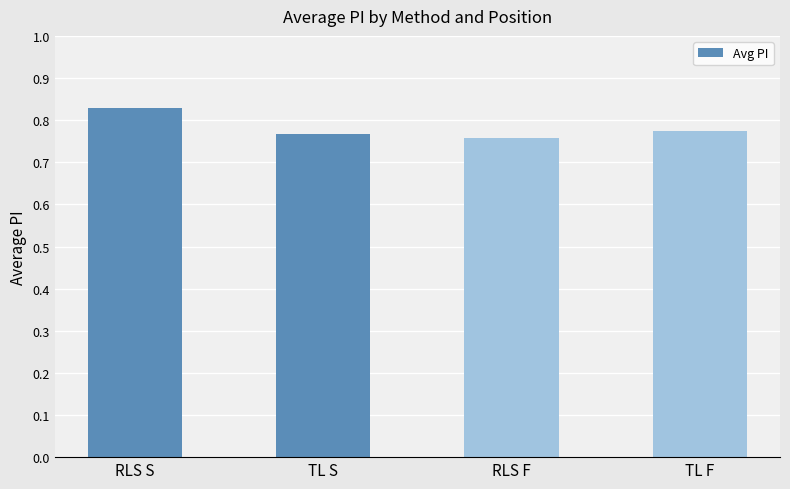

What position from the right is TL F?

1